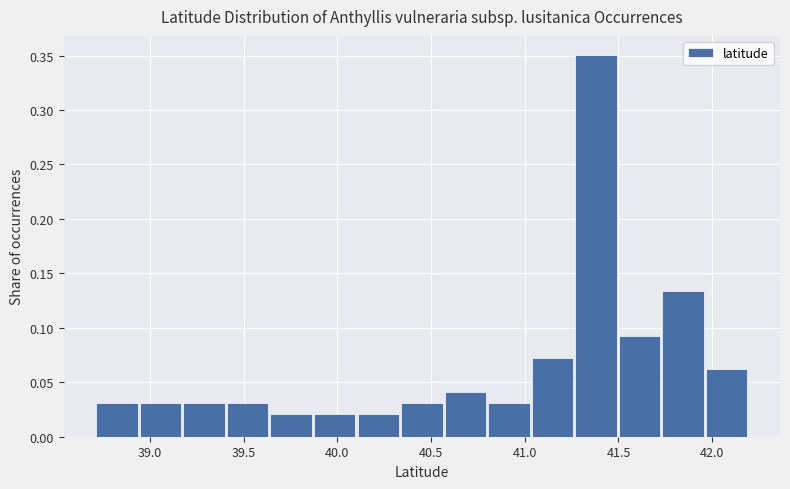

Reading left to right, transcribe this chart: for each bar, give the range it covers on the x-axis and its height. Neither the bar edges nor the heights are printed on the chart, so give them approximately, as read against the axes.

38.70 to 38.95: 0.030
38.95 to 39.20: 0.030
39.20 to 39.40: 0.030
39.40 to 39.65: 0.030
39.65 to 39.90: 0.020
39.90 to 40.10: 0.020
40.10 to 40.35: 0.020
40.35 to 40.55: 0.030
40.55 to 40.80: 0.040
40.80 to 41.05: 0.030
41.05 to 41.25: 0.070
41.25 to 41.50: 0.350
41.50 to 41.75: 0.095
41.75 to 41.95: 0.135
41.95 to 42.20: 0.060